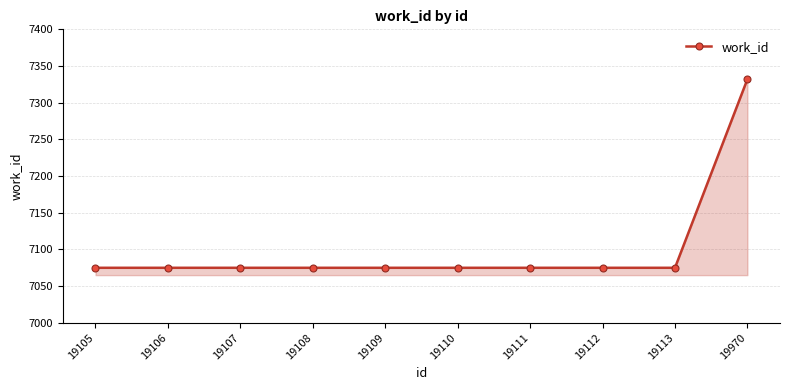

What is the smallest value displayed?

7075